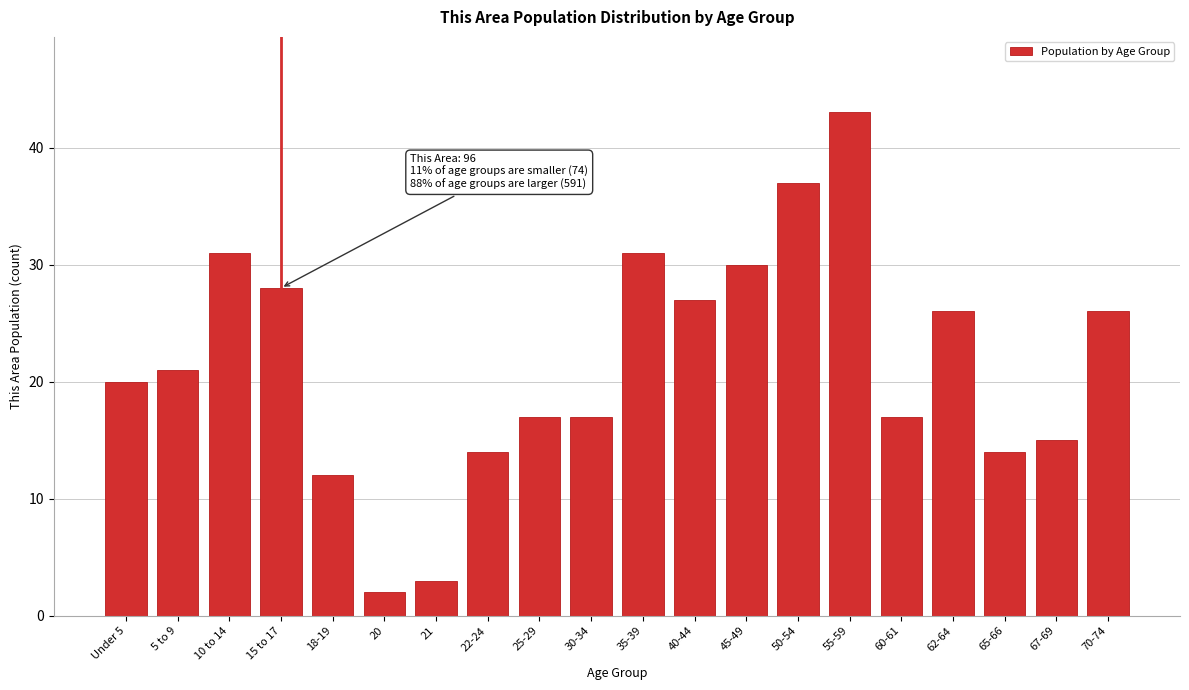

Reading left to right, what are all the values shown in this chart?

20	21	31	28	12	2	3	14	17	17	31	27	30	37	43	17	26	14	15	26